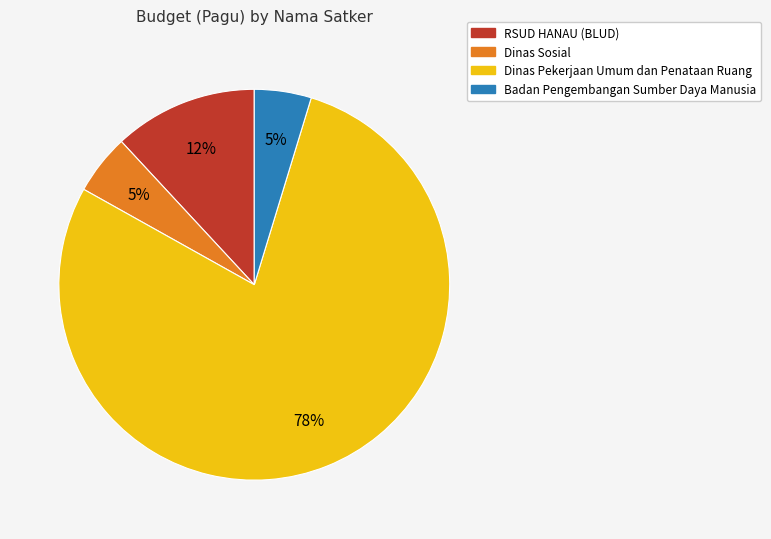

To the nearest percent, what is the average slice percentage?

25%